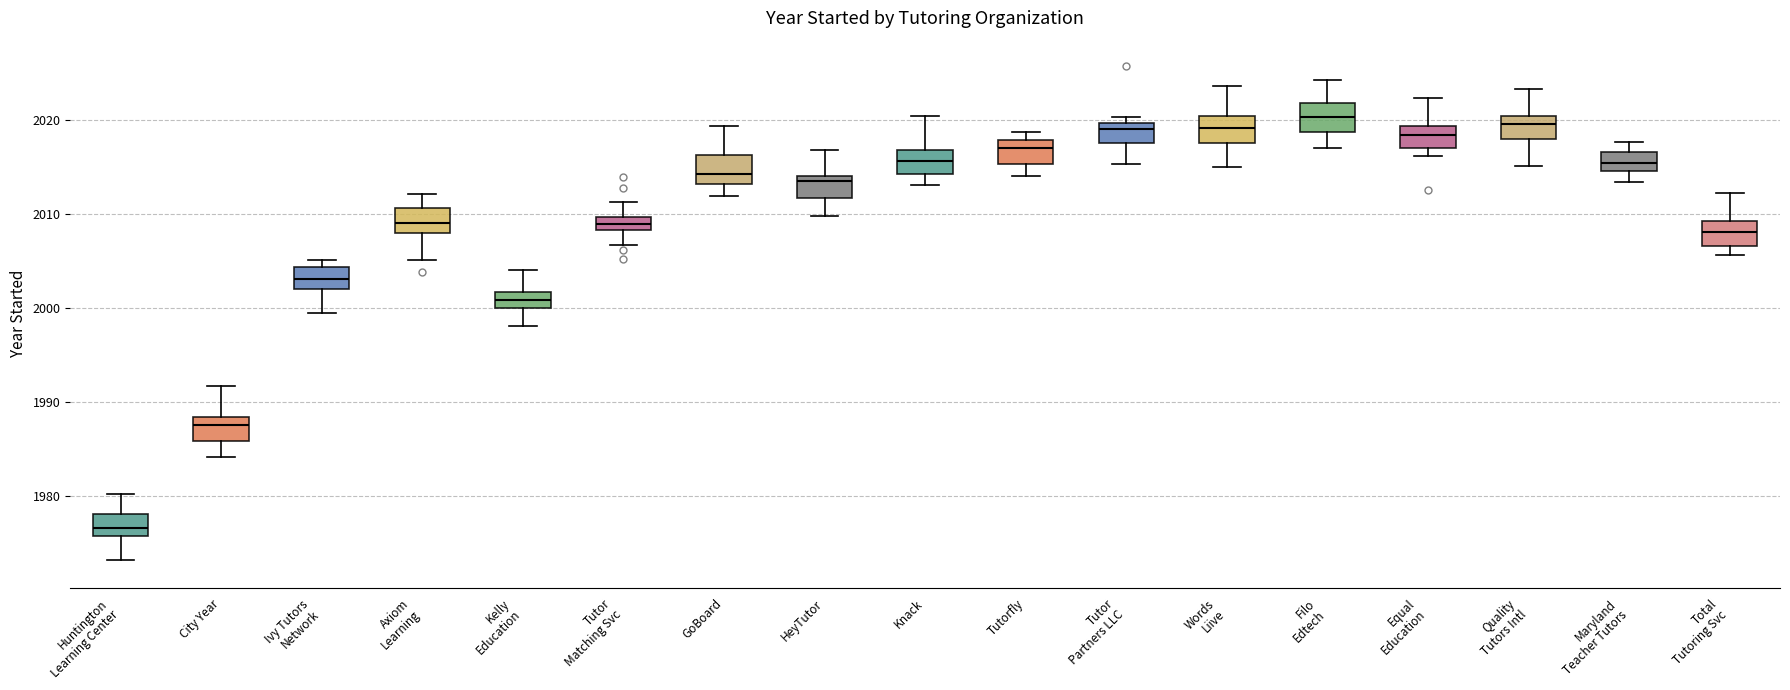

Where does the median line of the box for Total Tutoring Svc sit on the y-axis? The values are not printed on the chart, so give them approximately, as read against the axis.

2008